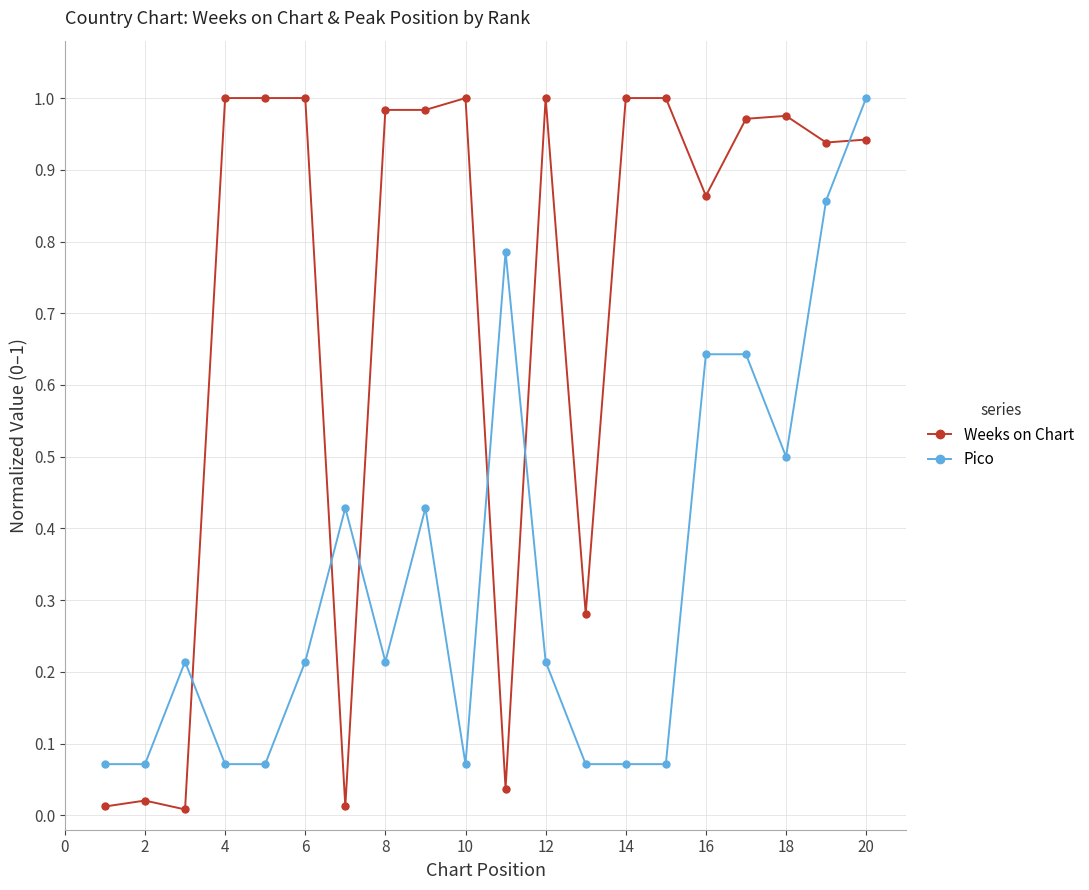

Which series has the largest range (max minus min)?

Weeks on Chart